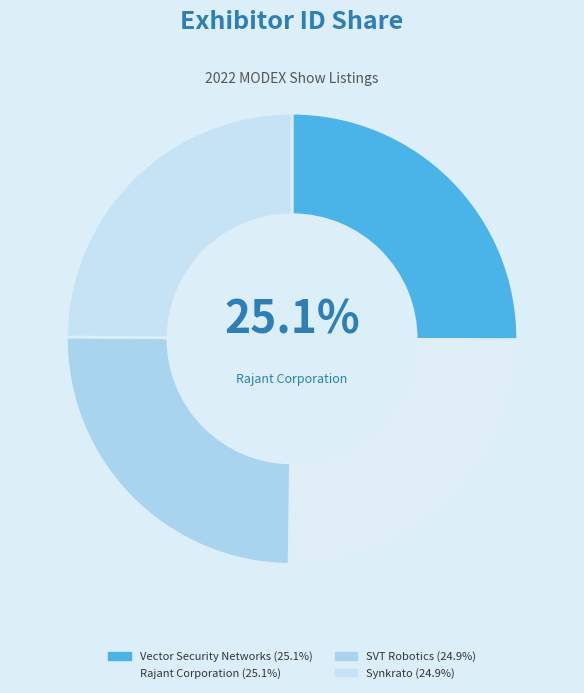

Which slice is the largest?

Rajant Corporation